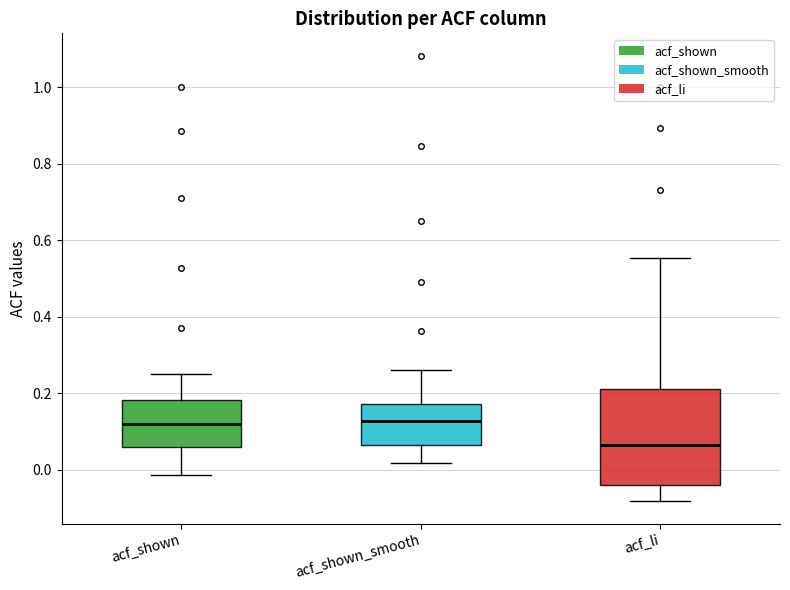

Which box is the tallest, from its lower edge to its upper edge?

acf_li